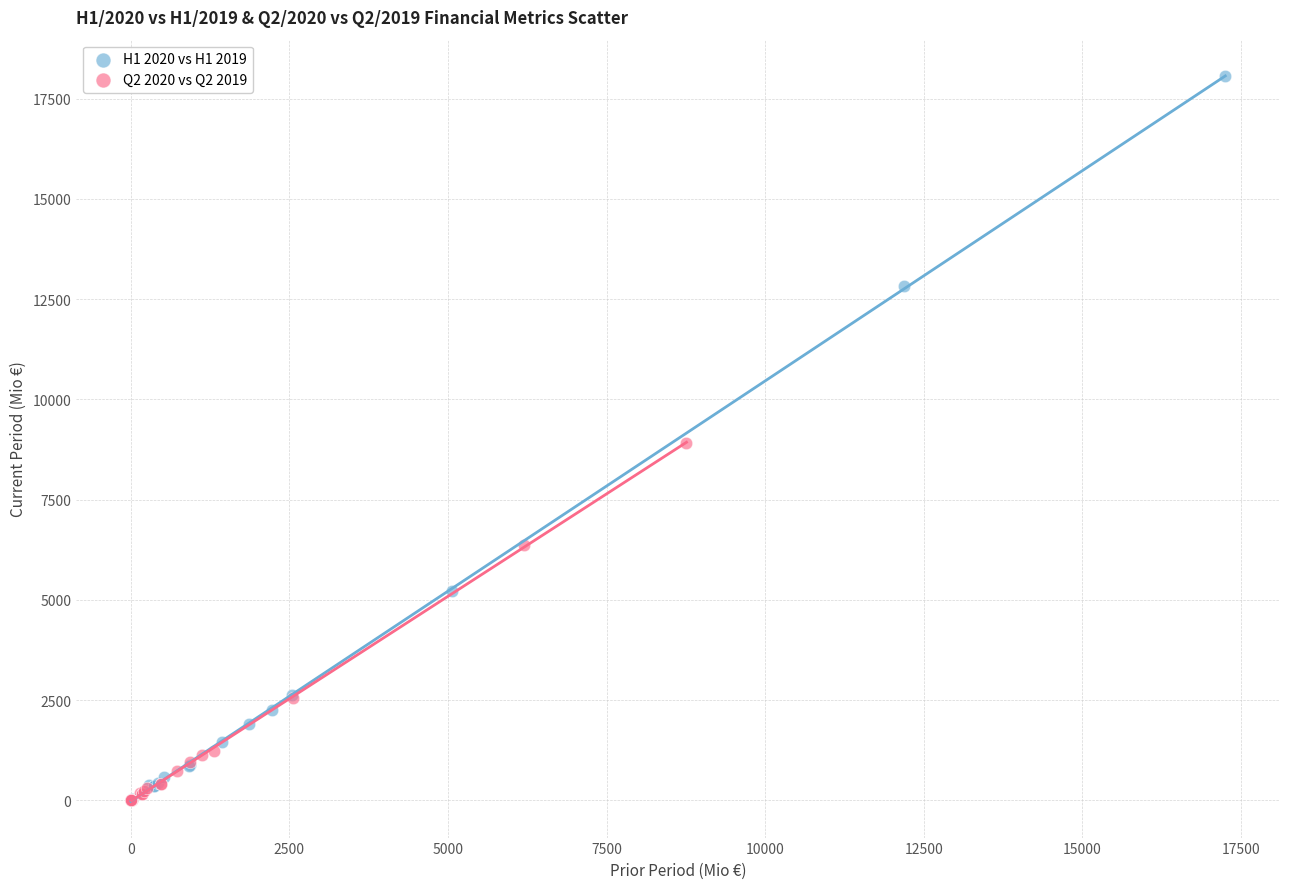

Which series has the largest Y range (max minus min)?

H1 2020 vs H1 2019